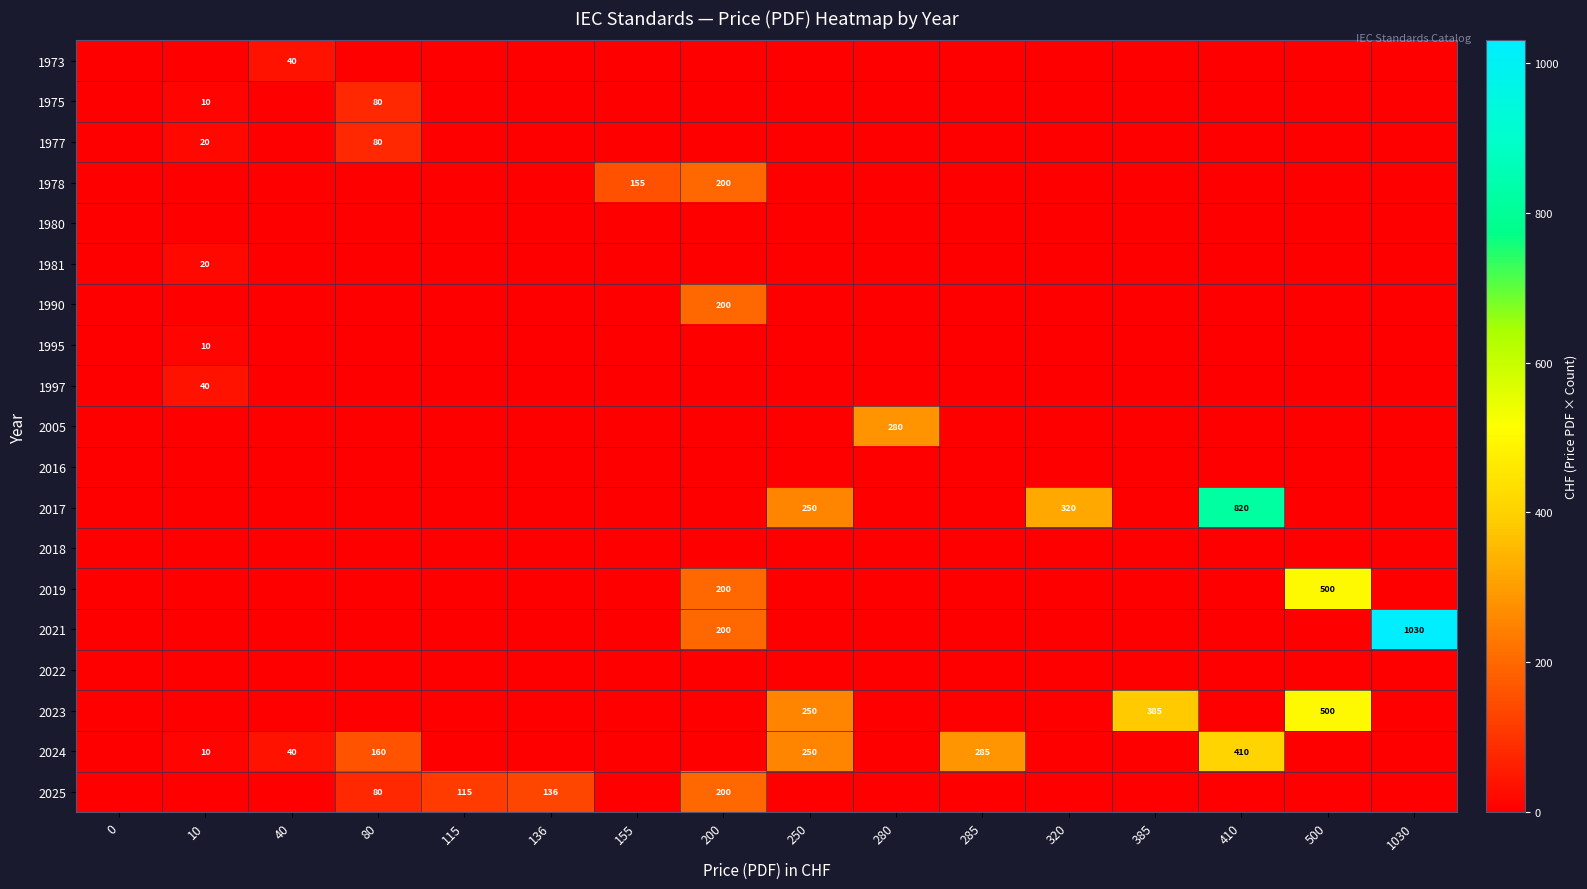

What is the difference between the second highest and minimum values in the 2023 series?

385